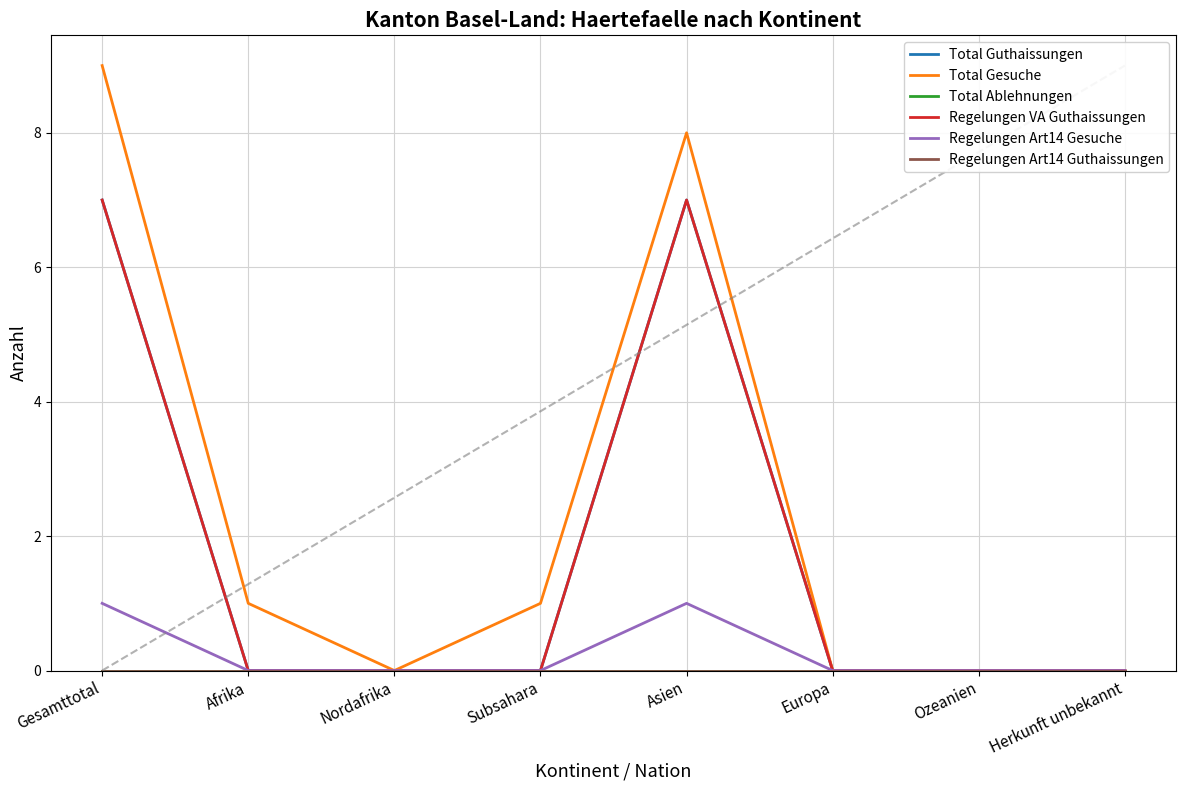

Is it true that Total Guthaissungen equals 7 at Asien?

True